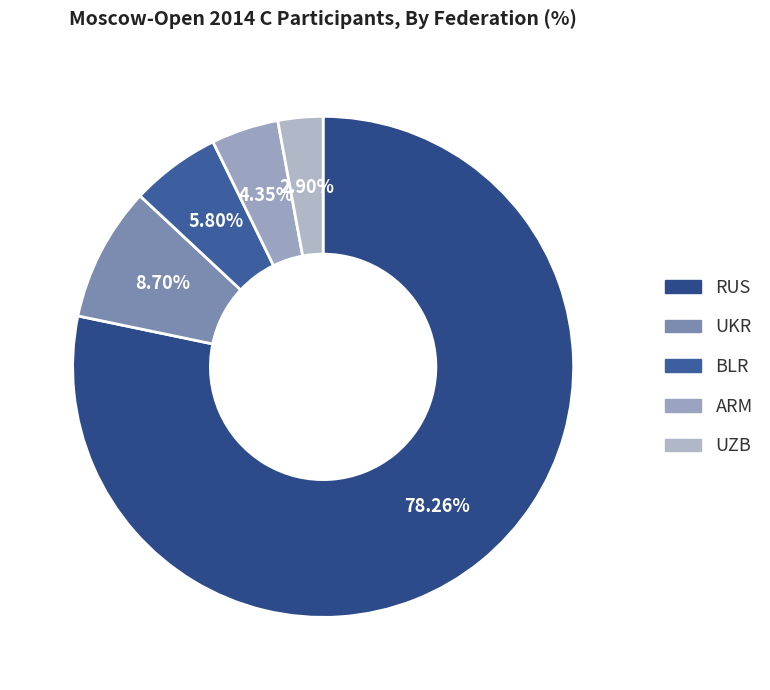

To the nearest percent, what is the difference between the BLR and ARM slice percentages?

1%